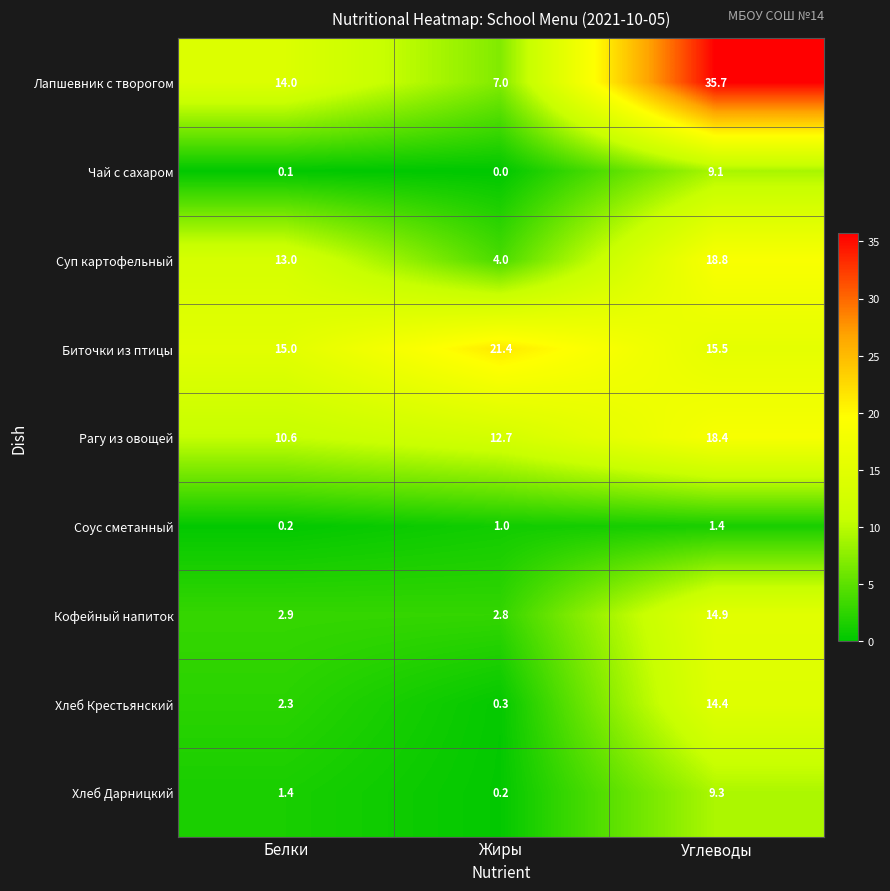

Is the value of Хлеб Крестьянский at Белки greater than the value of Биточки из птицы at Белки?

No